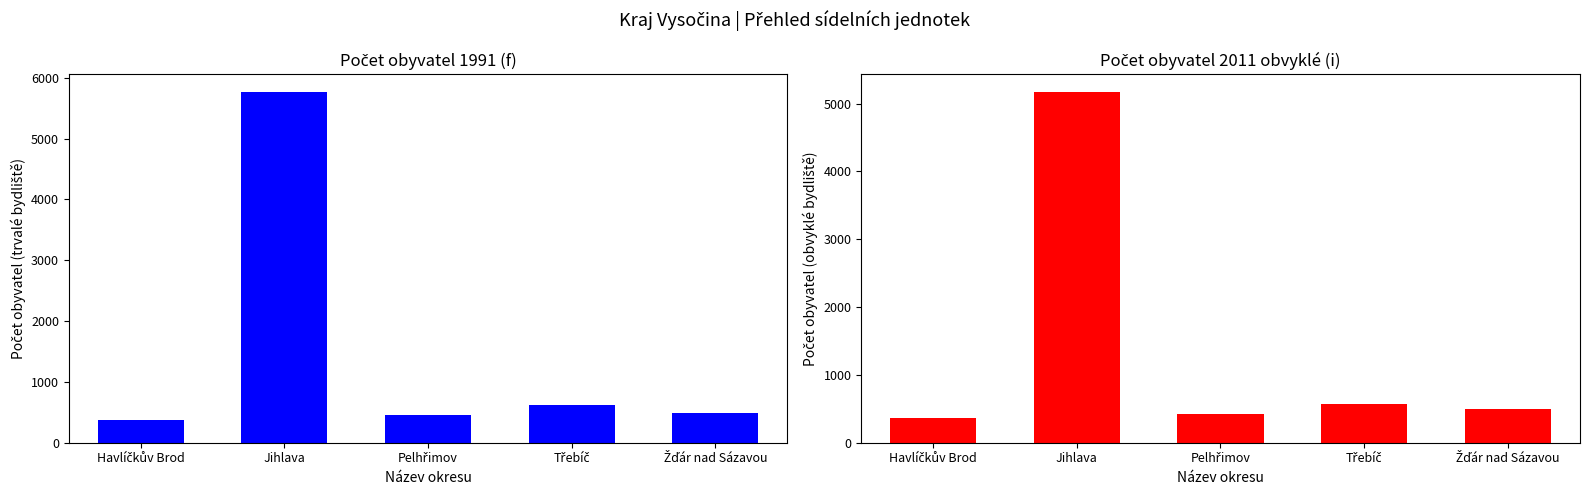

Is it true that Počet obyvatel 1991 equals 182 at Pelhřimov?

False